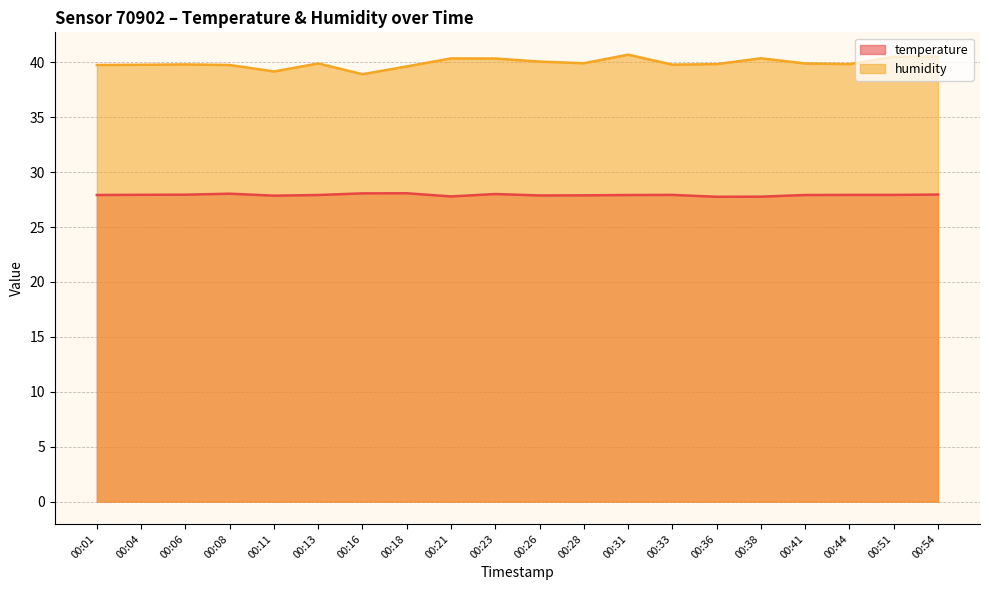

How many lines are shown in the chart?

2